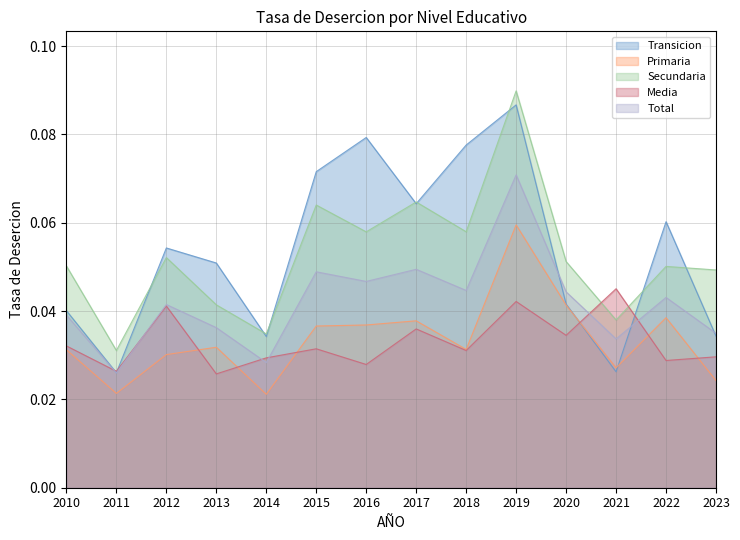

Which has a higher value, 2017 or 2013?

2017